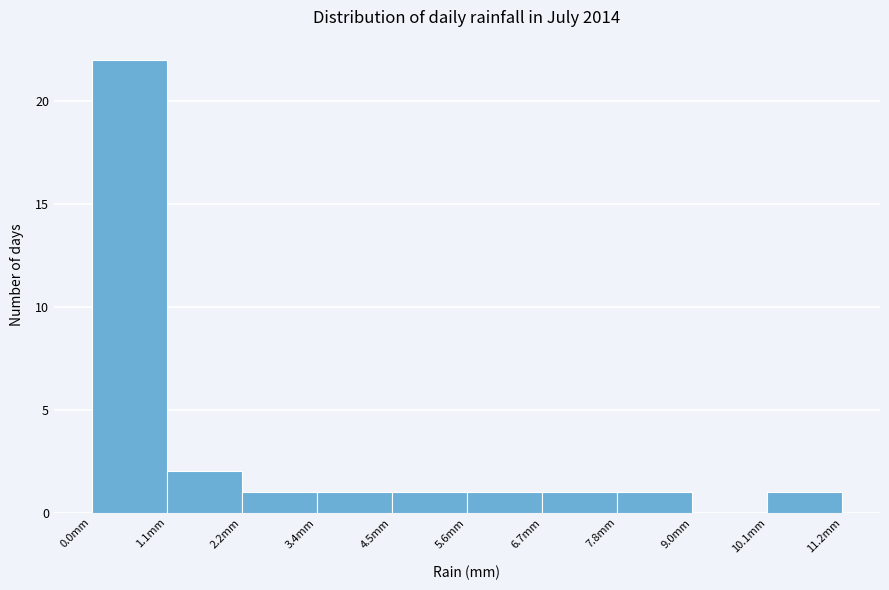

Reading left to right, transcribe this chart: for each bar, give the range it covers on the x-axis and its height. Neither the bar edges nor the heights are printed on the chart, so give them approximately, as read against the axes.

0.00 to 1.12: 22
1.12 to 2.24: 2
2.24 to 3.36: 1
3.36 to 4.48: 1
4.48 to 5.60: 1
5.60 to 6.72: 1
6.72 to 7.84: 1
7.84 to 8.96: 1
8.96 to 10.08: 0
10.08 to 11.20: 1